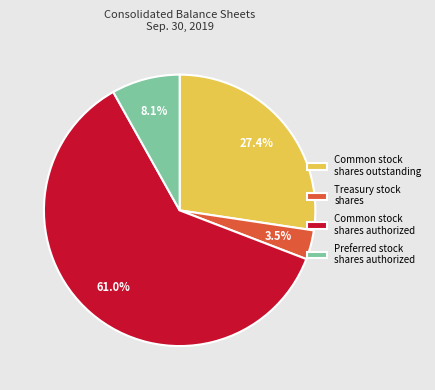

What percentage do Treasury stock shares and Common stock shares authorized together represent?

64.5%